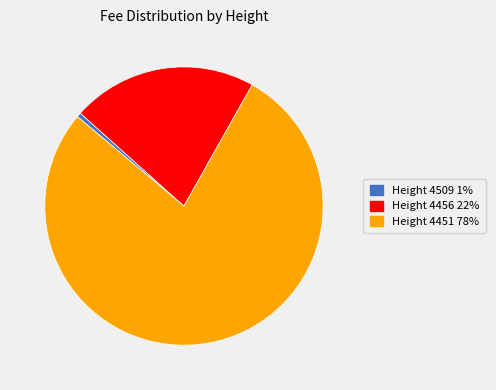

Is there any slice that represents more than half of the pie?

Yes